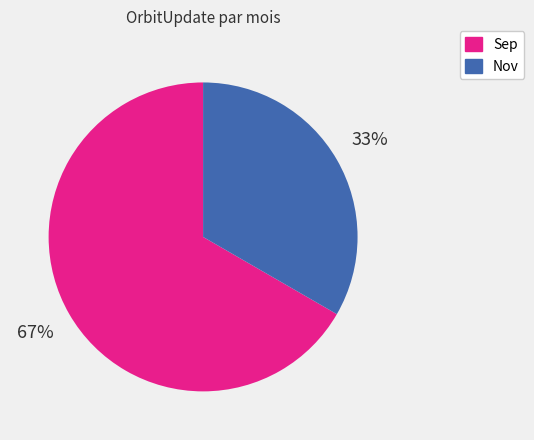

How many slices are in this pie chart?

2